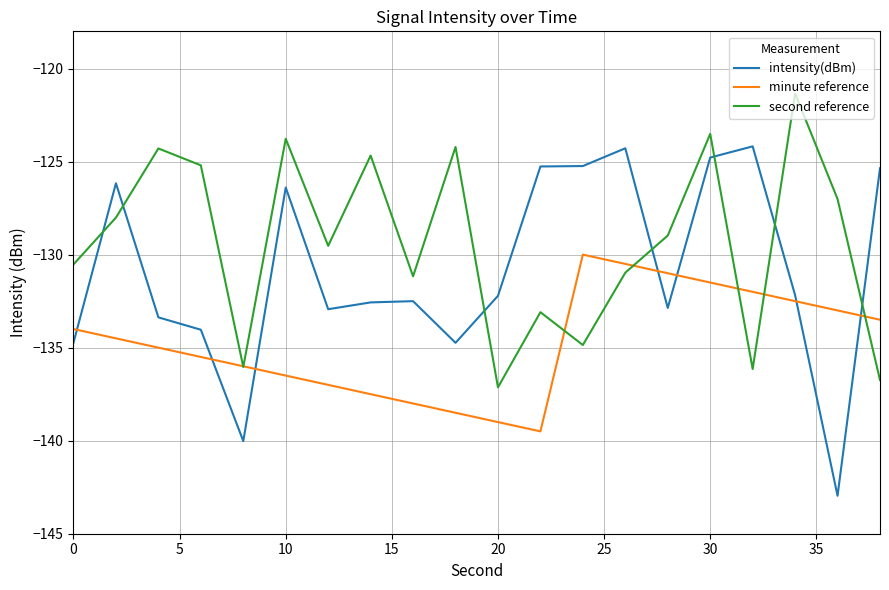

Which series has the largest range (max minus min)?

intensity(dBm)